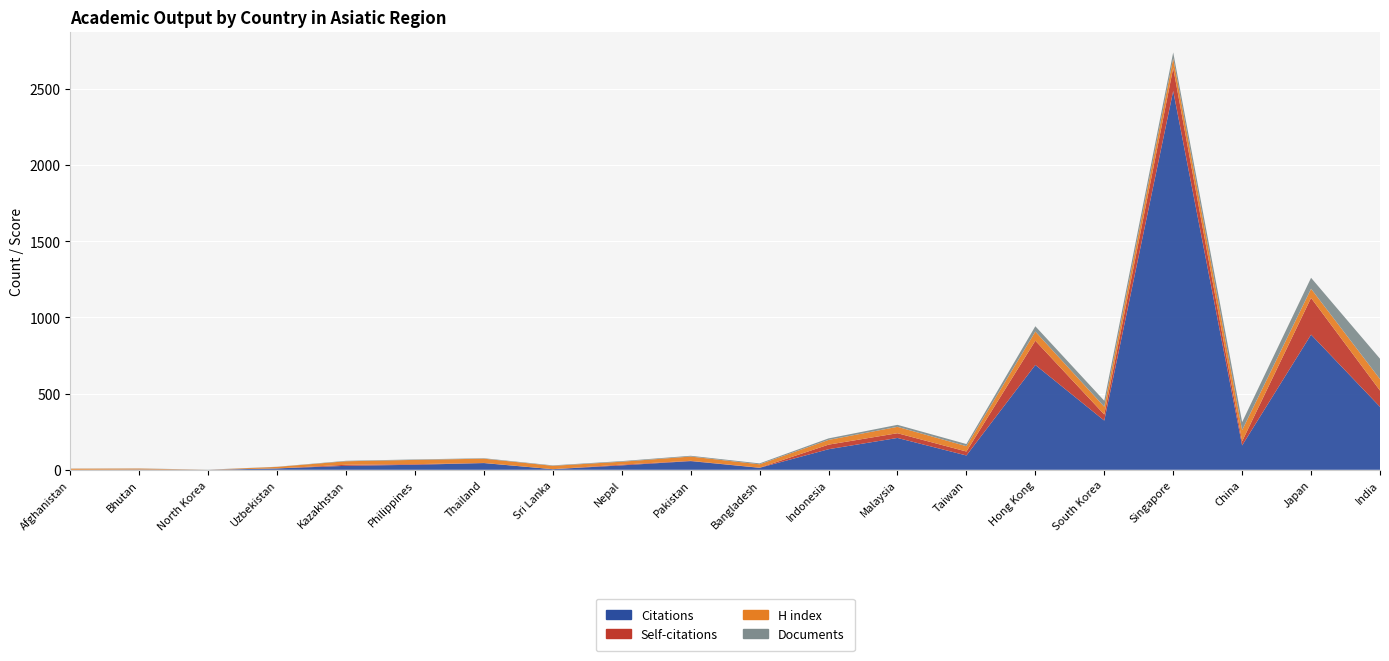

Reading right to left, list all the values displayed in this chart.

Citations: 413	887	160	2486	323	688	94	209	135	13	57	29	4	44	33	26	9	0	2	0
Self-citations: 107	241	27	151	40	159	26	31	30	1	2	5	0	1	4	7	0	0	0	0
H index: 75	60	73	63	51	60	35	42	31	22	28	19	22	28	28	23	10	0	6	7
Documents: 134	72	53	39	39	35	14	13	10	6	5	4	3	3	3	3	1	1	1	1